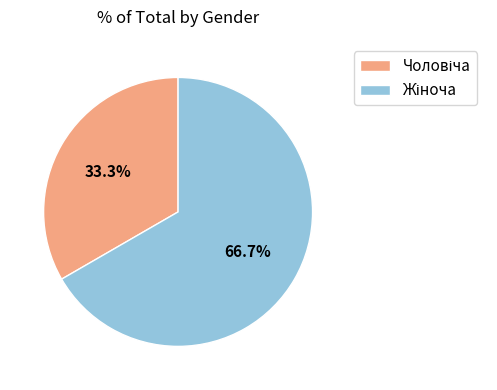

Is there any slice that represents more than half of the pie?

Yes